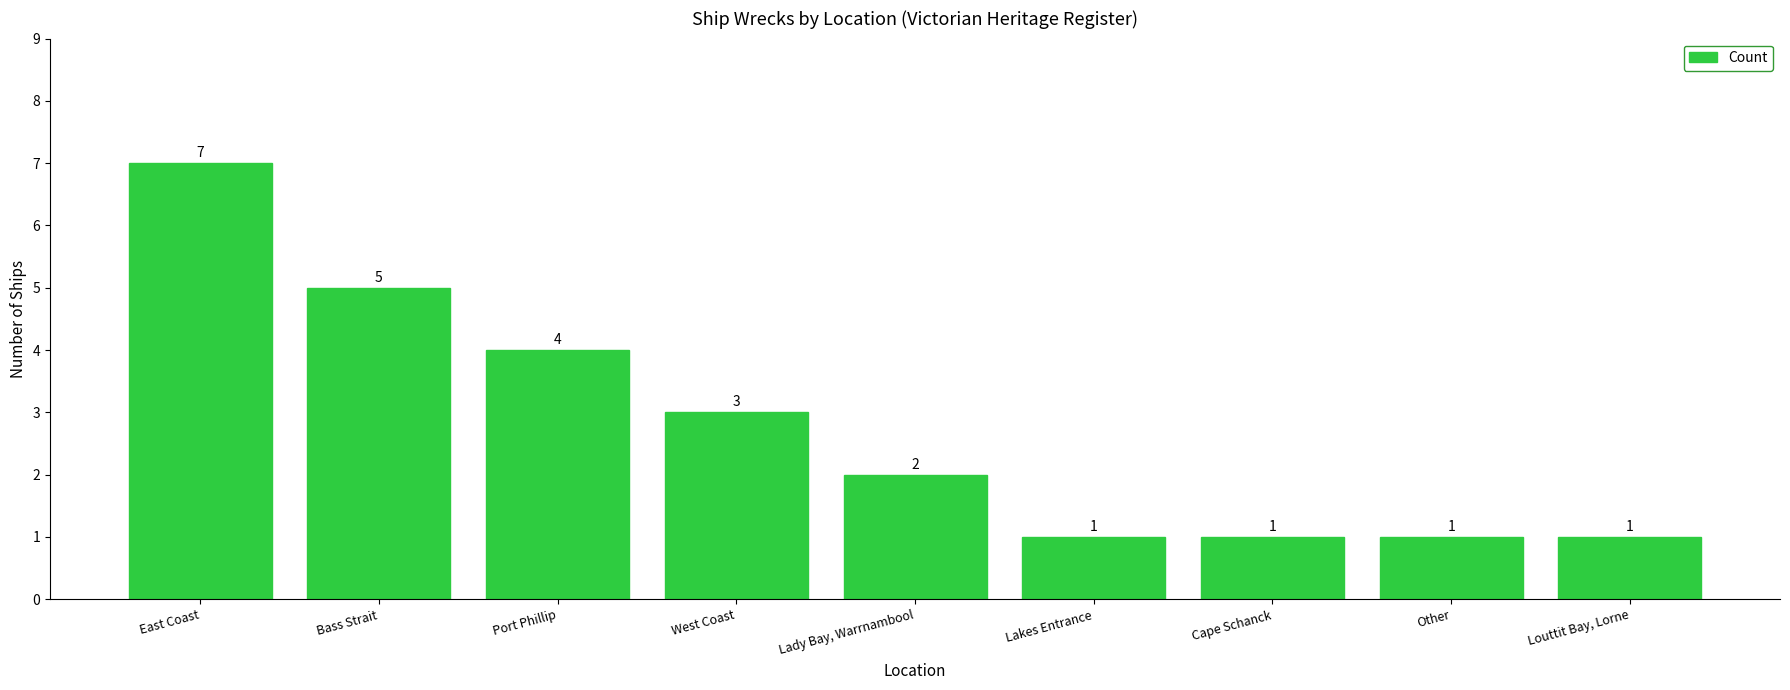

Reading left to right, what are all the values shown in this chart?

East Coast=7	Bass Strait=5	Port Phillip=4	West Coast=3	Lady Bay, Warrnambool=2	Lakes Entrance=1	Cape Schanck=1	Other=1	Louttit Bay, Lorne=1